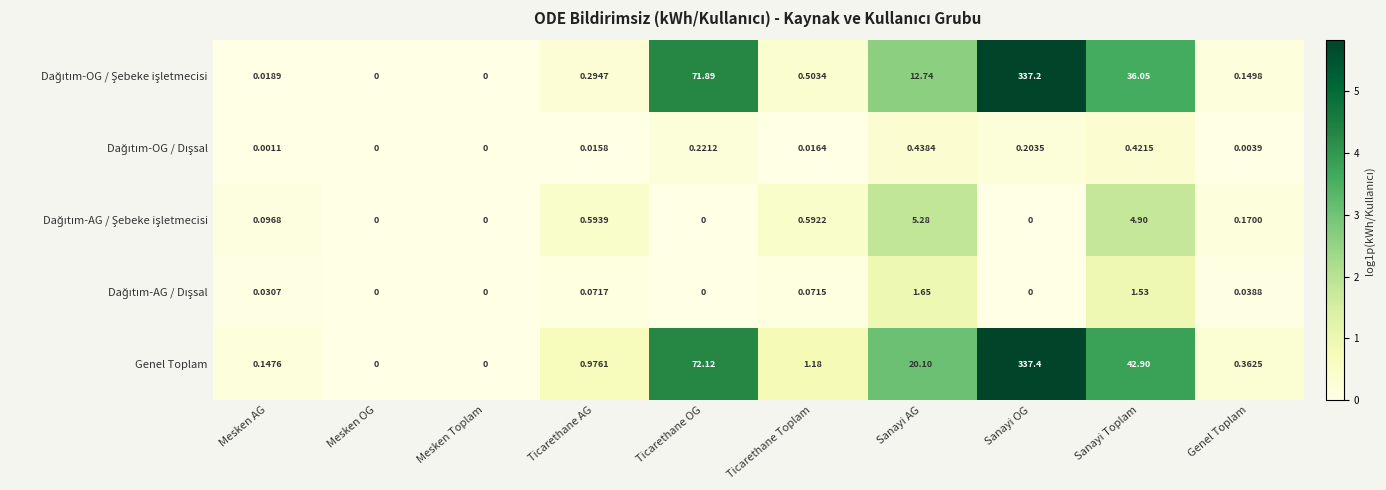

At which category does the chart reach its peak across all series?

Sanayi OG